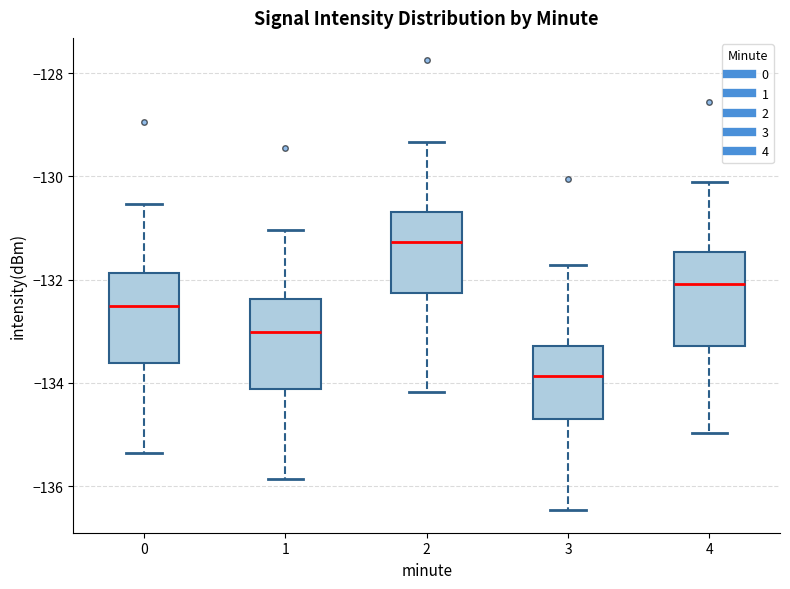

Reading left to right, read every box against the y-axis: the position of its median line, the range the box covers, and the ends of its whiskers. The values are not printed on the chart, so give them approximately, as read against the axis.

0: median -132.6, box -133.6 to -131.8, whiskers -135.4 to -130.6
1: median -133.0, box -134.2 to -132.4, whiskers -135.8 to -131.0
2: median -131.2, box -132.2 to -130.6, whiskers -134.2 to -129.4
3: median -133.8, box -134.8 to -133.2, whiskers -136.4 to -131.8
4: median -132.0, box -133.2 to -131.4, whiskers -135.0 to -130.2